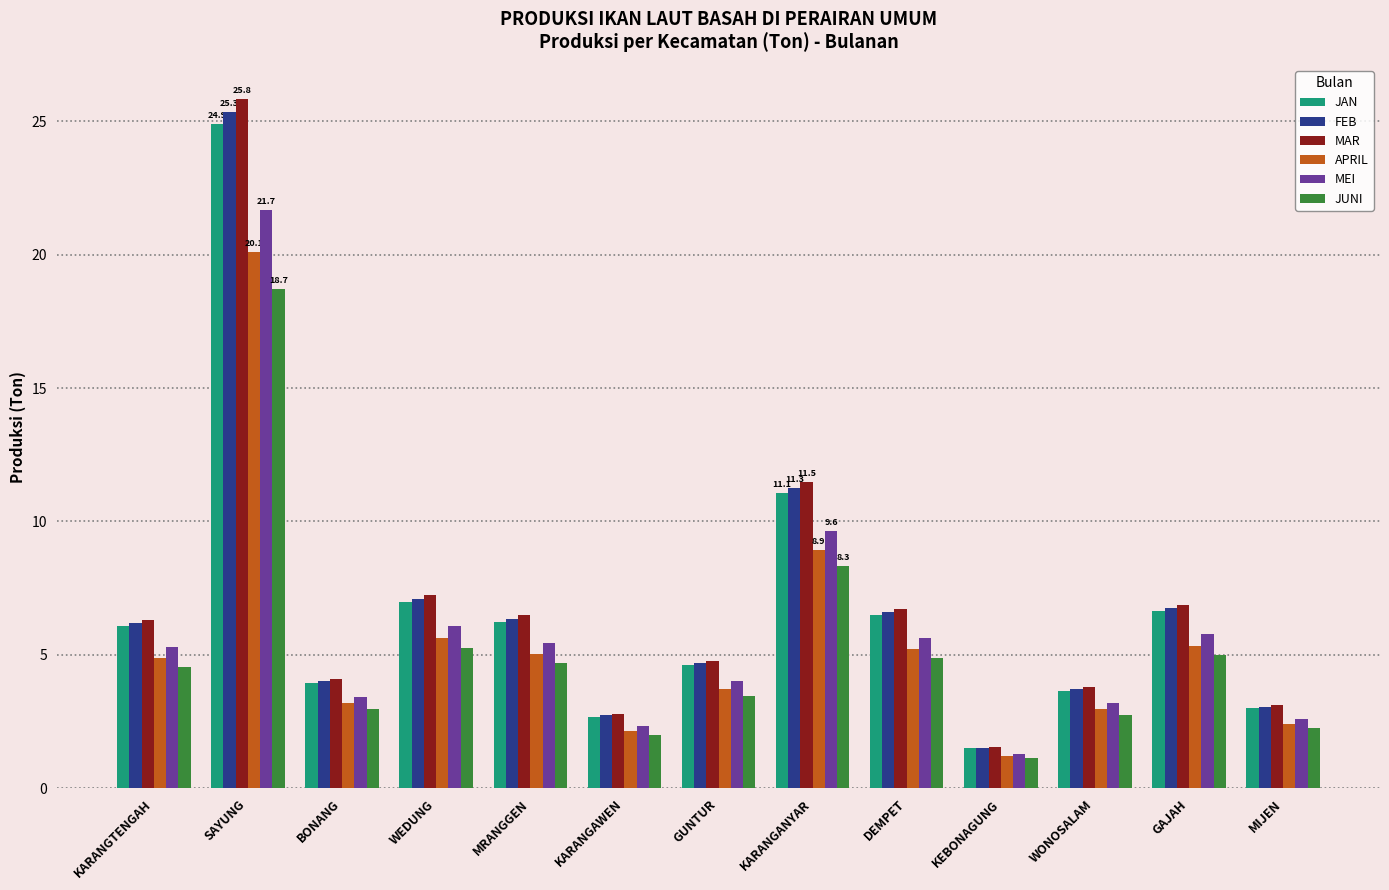

Which series has the largest range (max minus min)?

MAR